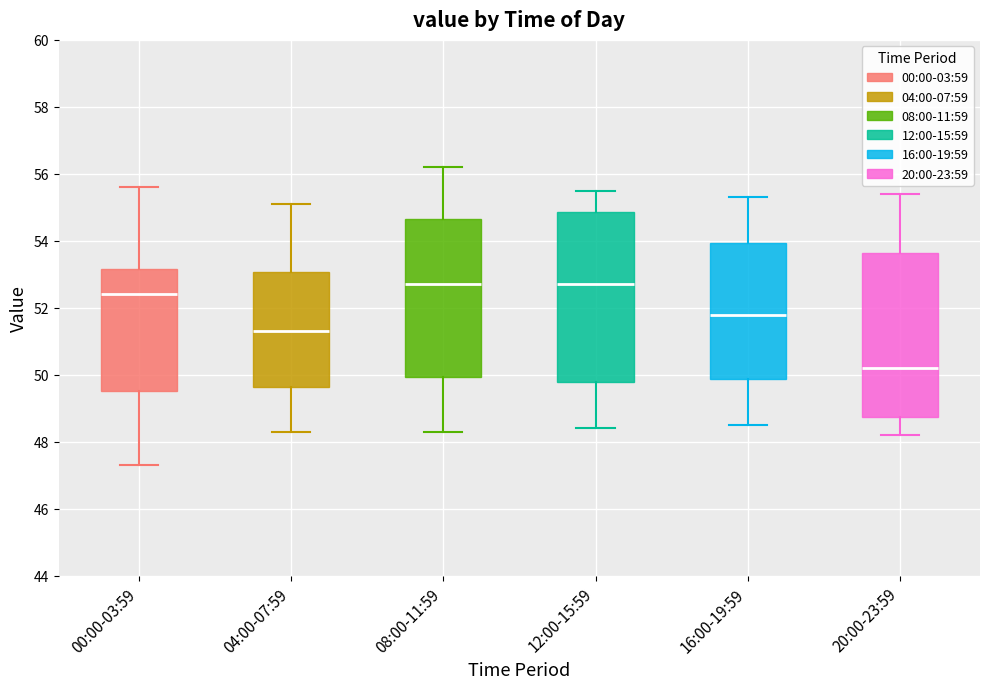

Reading left to right, read every box against the y-axis: the position of its median line, the range the box covers, and the ends of its whiskers. The values are not printed on the chart, so give them approximately, as read against the axis.

00:00-03:59: median 52.4, box 49.6 to 53.2, whiskers 47.4 to 55.6
04:00-07:59: median 51.4, box 49.6 to 53.0, whiskers 48.4 to 55.2
08:00-11:59: median 52.8, box 50.0 to 54.6, whiskers 48.4 to 56.2
12:00-15:59: median 52.8, box 49.8 to 54.8, whiskers 48.4 to 55.6
16:00-19:59: median 51.8, box 49.8 to 54.0, whiskers 48.6 to 55.4
20:00-23:59: median 50.2, box 48.8 to 53.6, whiskers 48.2 to 55.4